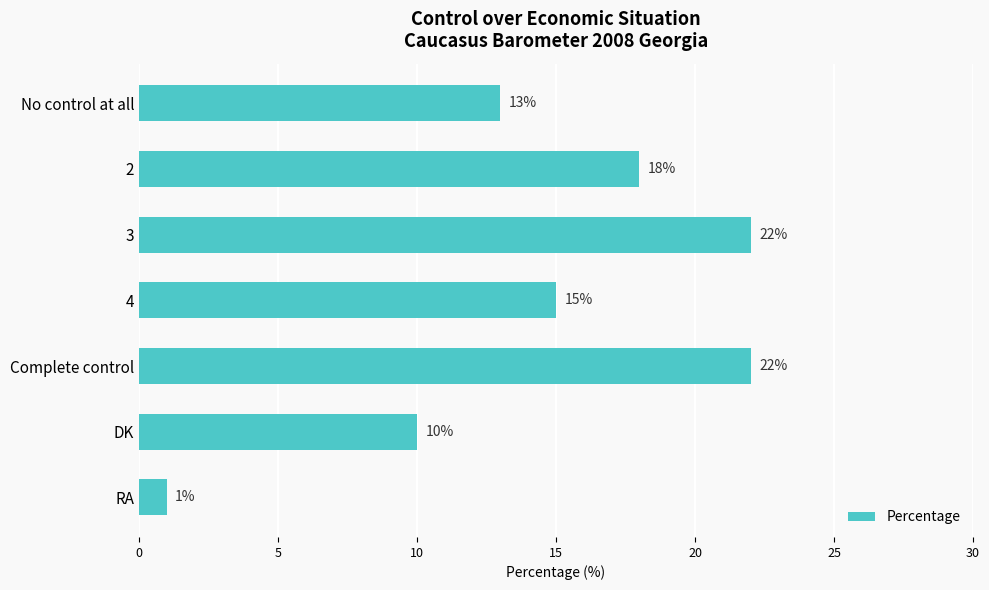

What is the sum of all values?

101